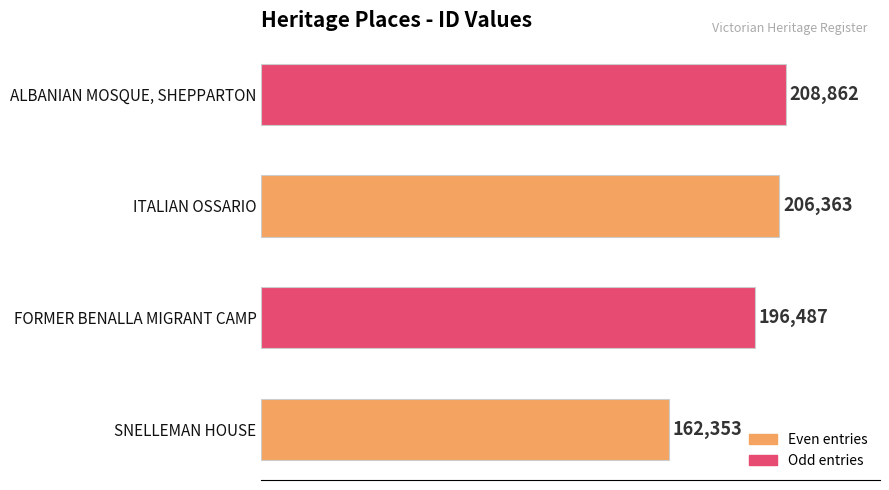

Rank the categories by value from lowest to highest.

SNELLEMAN HOUSE, FORMER BENALLA MIGRANT CAMP, ITALIAN OSSARIO, ALBANIAN MOSQUE, SHEPPARTON